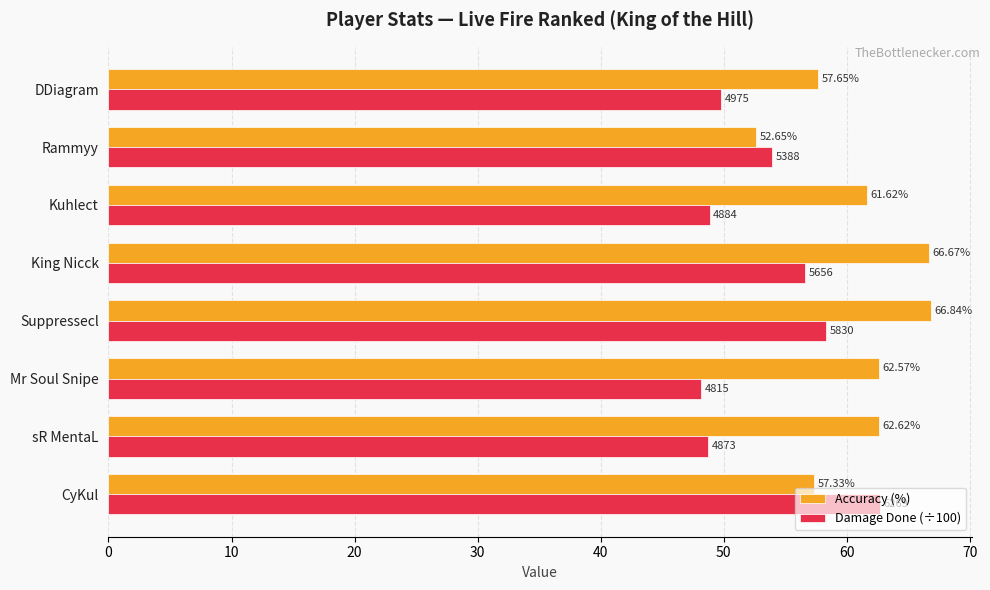

At how many categories does at least one series exceed 57?

7